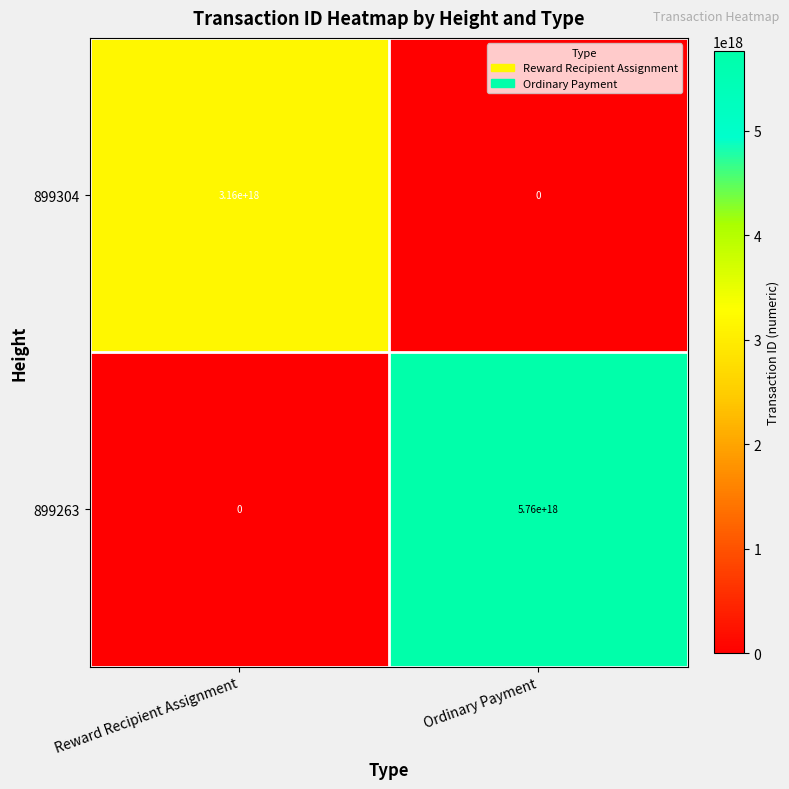

Where is 899263 nearest to the value 2880000000000000000?

Reward Recipient Assignment